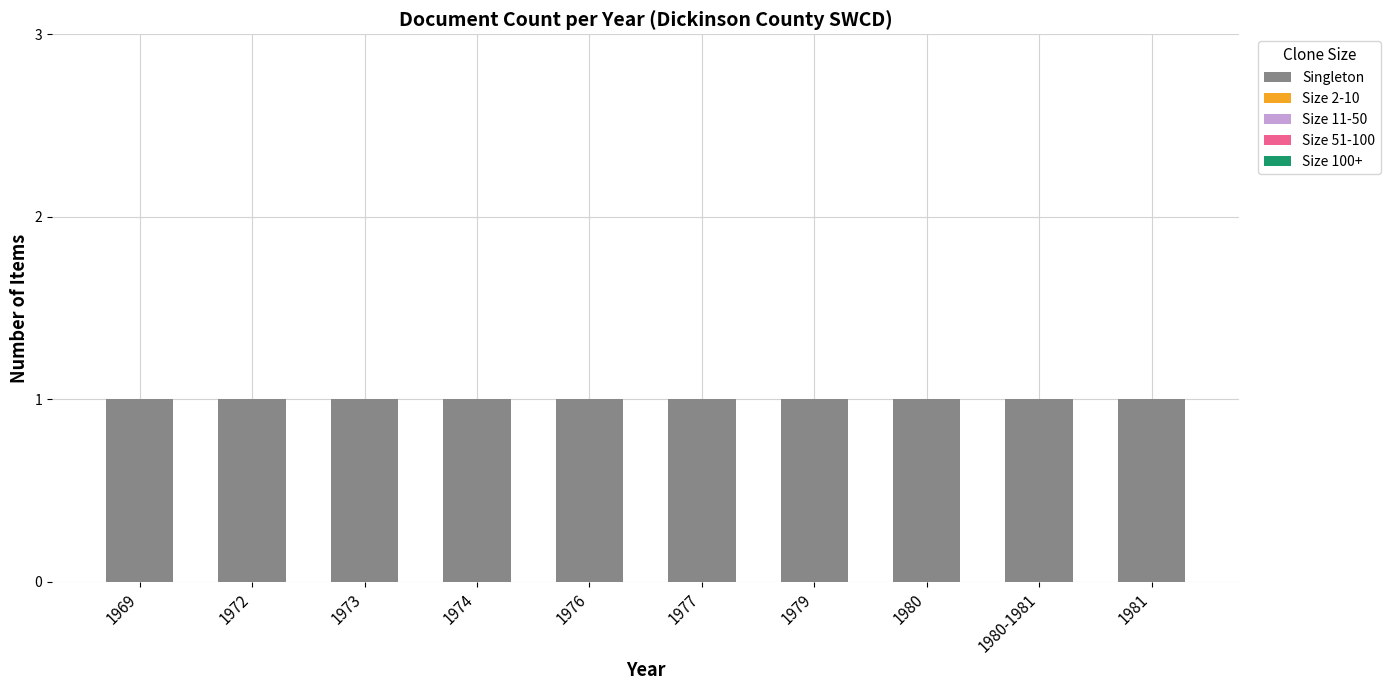

At 1969, list the series in order from smallest to largest.

Size 2-10, Size 11-50, Size 51-100, Size 100+, Singleton